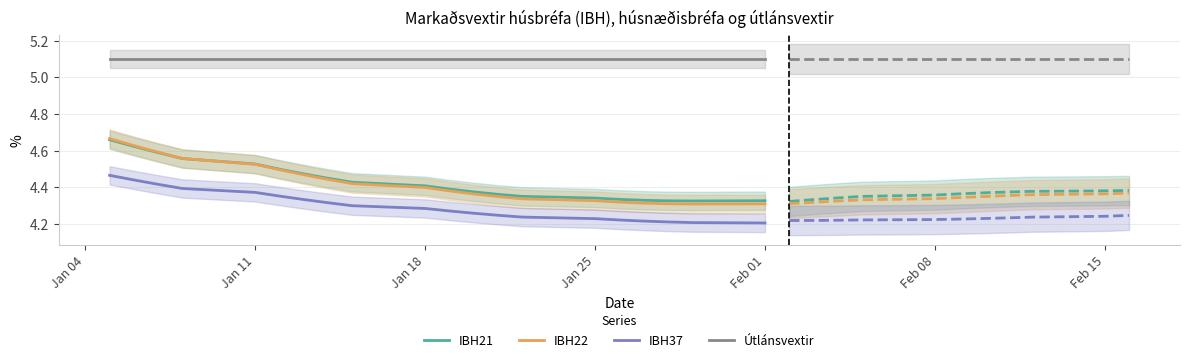

What is the average value of the Útlánsvextir series?

5.1